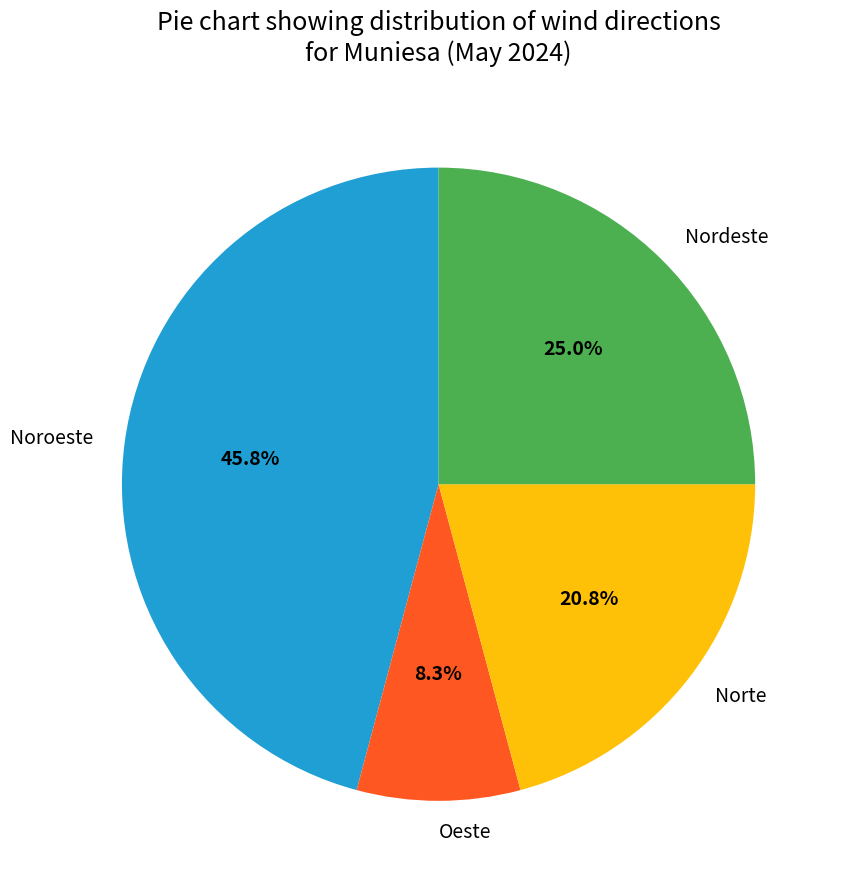

Rank the categories by value from lowest to highest.

Oeste, Norte, Nordeste, Noroeste